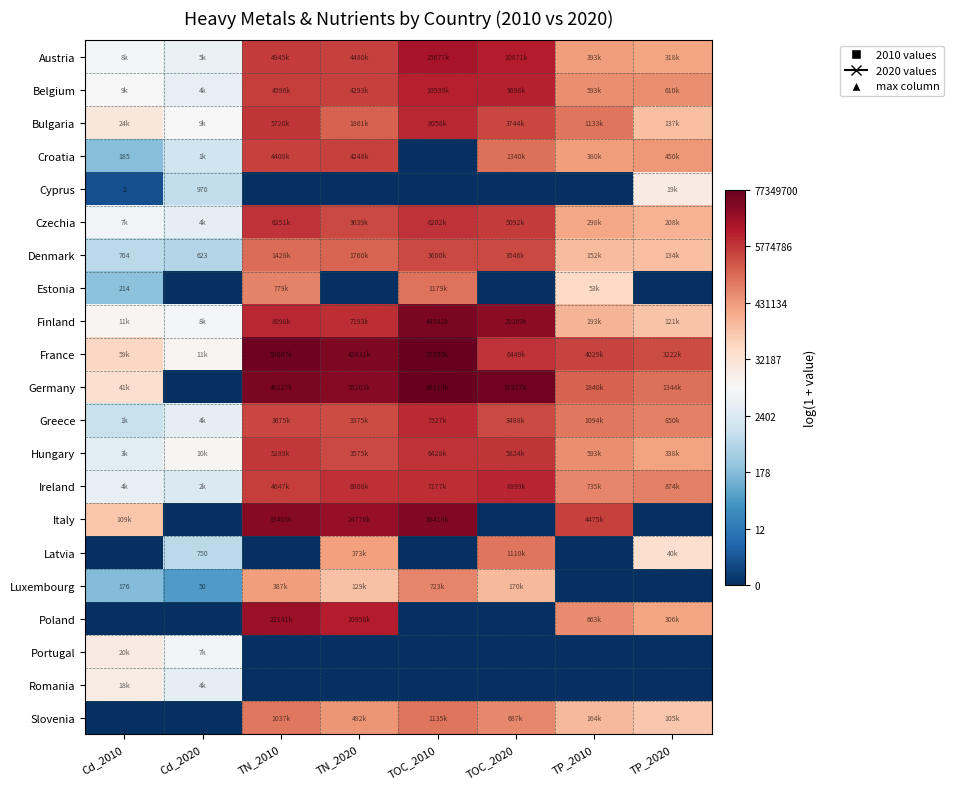

True or false: Cyprus has a value of 0.3 at Cd_2010.

False